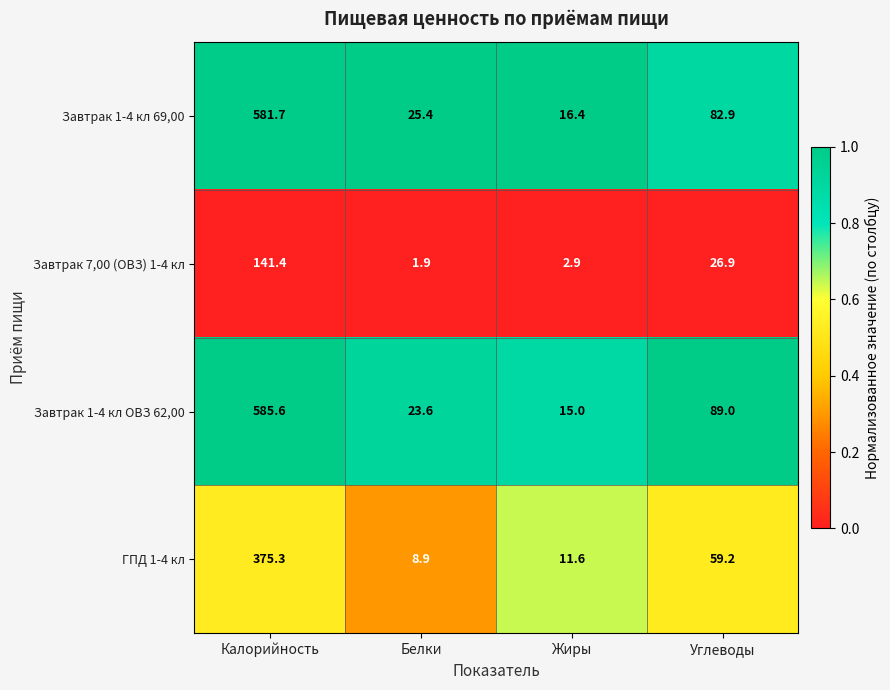

Where is Завтрак 1-4 кл ОВЗ 62,00 nearest to the value 300?

Углеводы